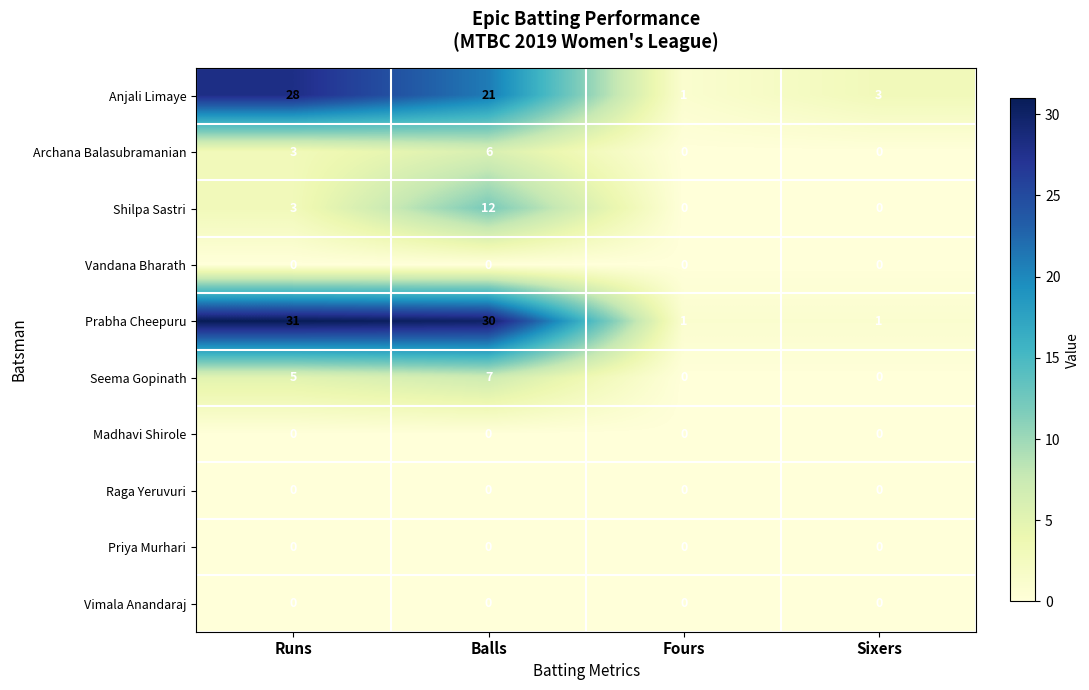

Which label corresponds to the largest value in the chart?

Runs